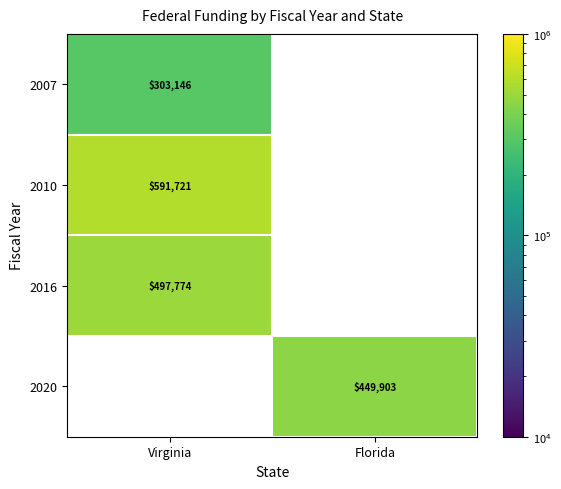

Reading left to right, extract all data points from this chart.

2007: 303146	0
2010: 591721	0
2016: 497774	0
2020: 0	449903